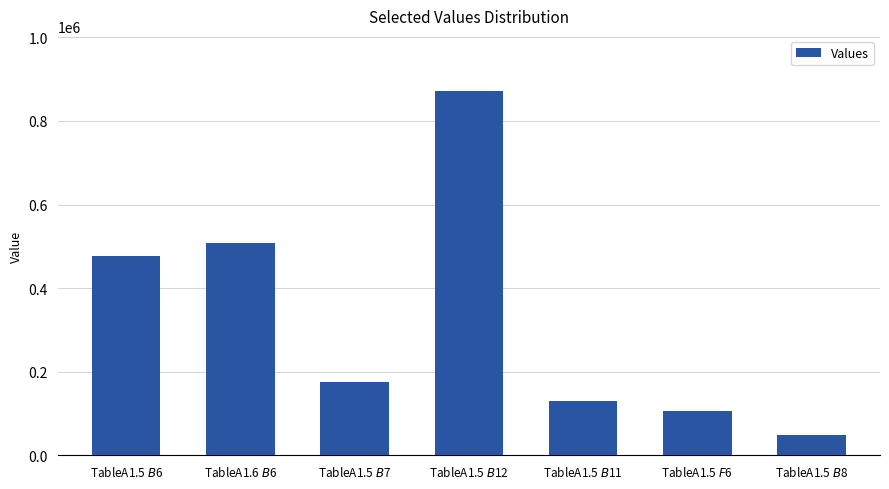

Are the bars grouped side by side (vs. stacked)?

No